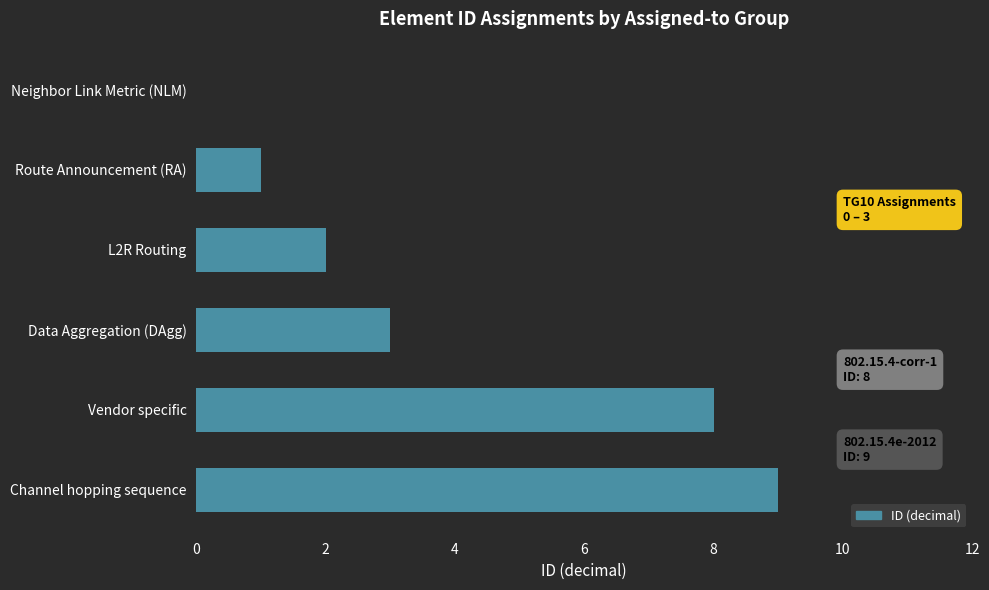

Which has a higher value, L2R Routing or Neighbor Link Metric (NLM)?

L2R Routing